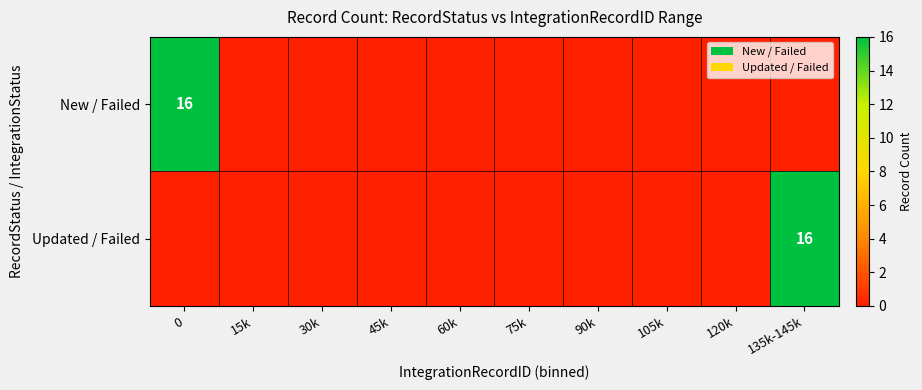

The value of New / Failed at 30k is -7. True or false?

False